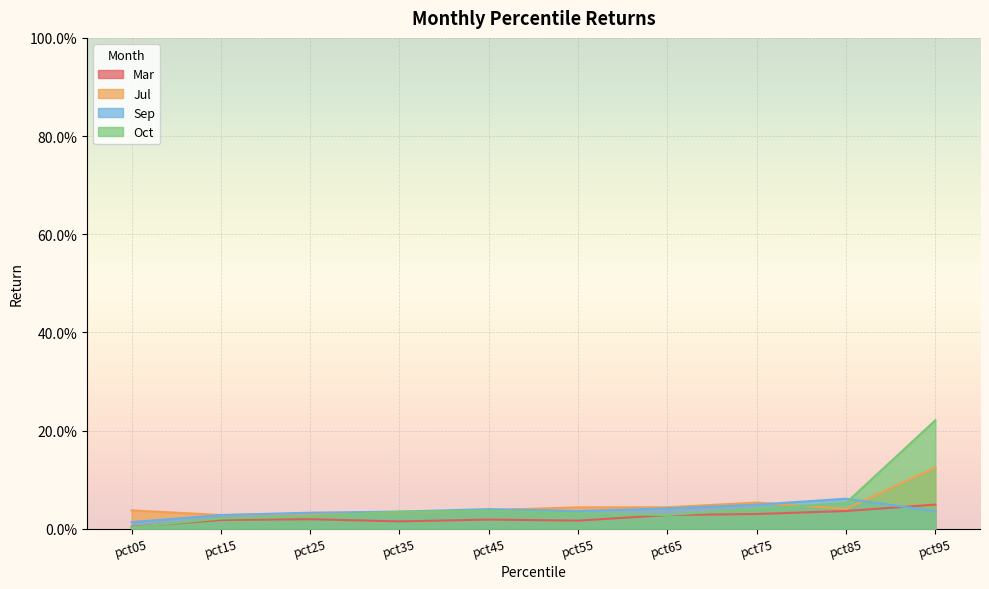

In Oct, how many points are higher than both neighbors (excluding endpoints)?

1